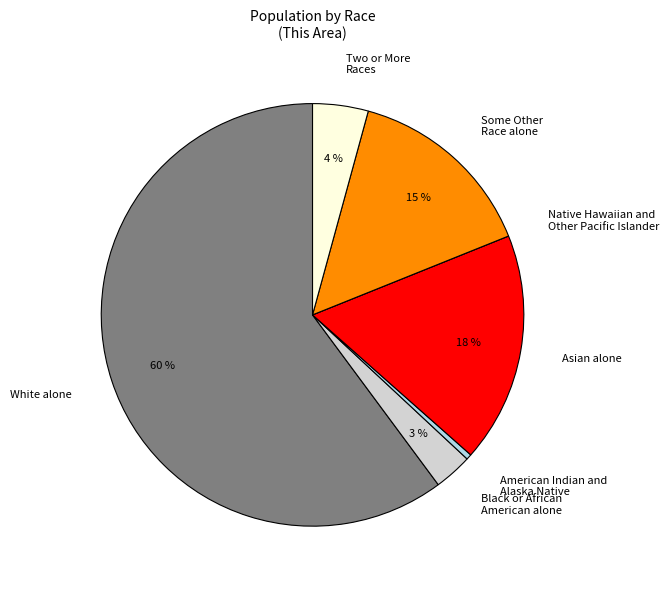

Between Some Other Race alone and Two or More Races, which is larger?

Some Other Race alone